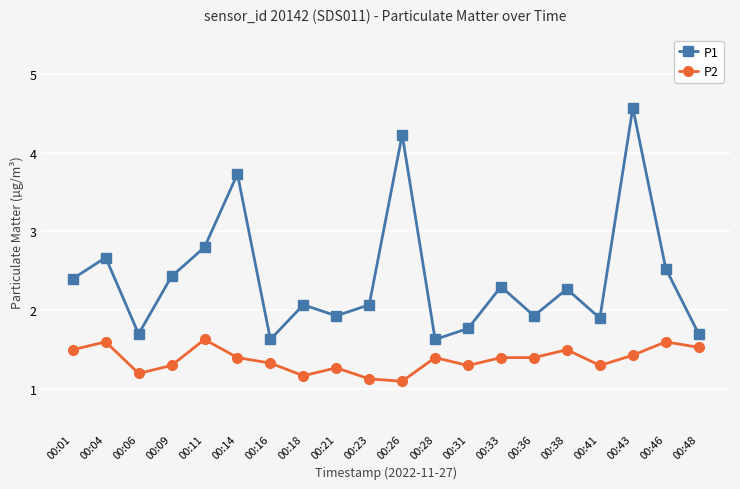

What is the value of the P2 point at the 9th from the left?

1.3